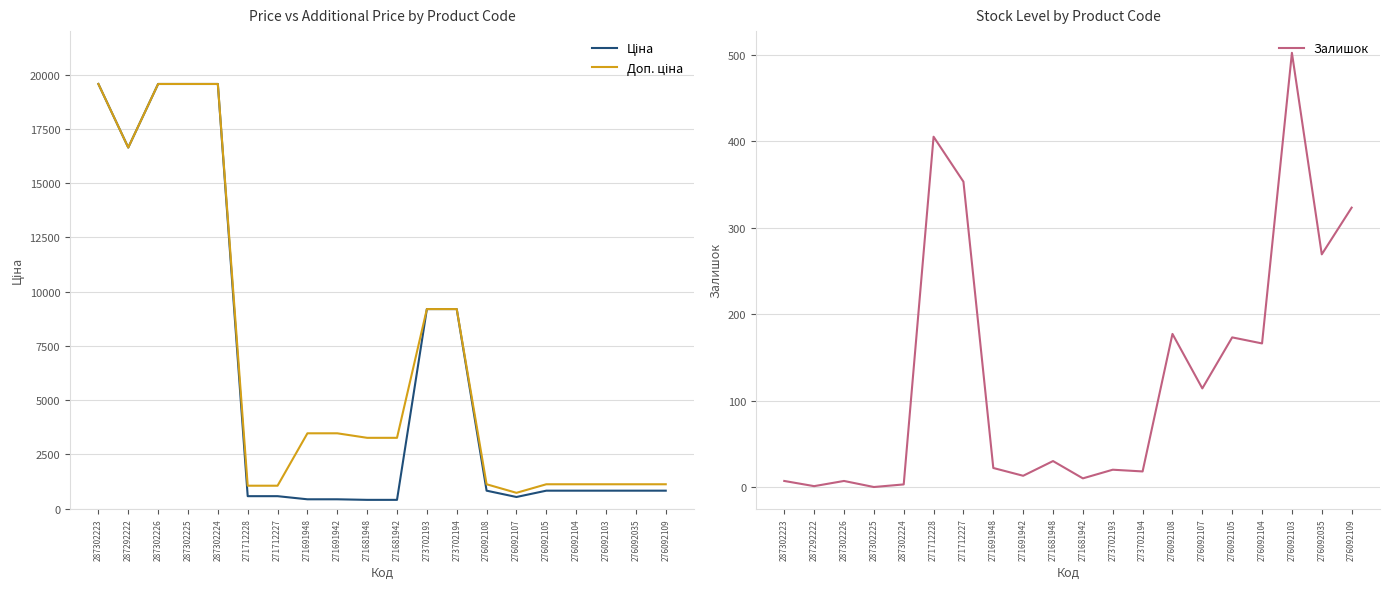

Reading left to right, transcribe all the data shown in this chart.

Ціна: 19564.9	16636.8	19564.9	19564.9	19564.9	578.1	578.1	434.3	434.3	408.2	408.2	9196.3	9196.3	831.5	540.5	831.5	831.5	831.5	831.5	831.5
Доп. ціна: 19564.9	16636.8	19564.9	19564.9	19564.9	1060.0	1060.0	3474.1	3474.1	3265.8	3265.8	9196.3	9196.3	1126.7	732.0	1126.7	1126.7	1126.7	1126.7	1126.7
Залишок: 7.0	1.0	7.0	0.0	3.0	405.0	353.0	22.0	13.0	30.0	10.0	20.0	18.0	177.0	114.0	173.0	166.0	502.0	269.0	323.0